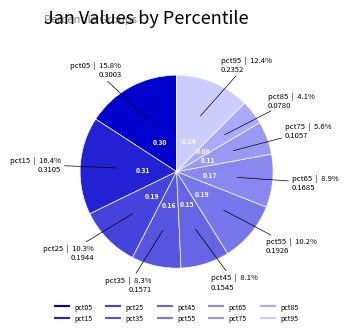

To the nearest percent, what portion does pct95 represent?

12%